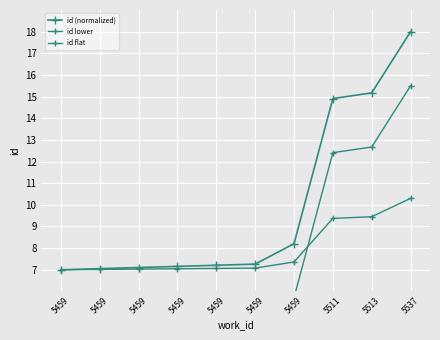

Is this an area chart (filled region under the line)?

No